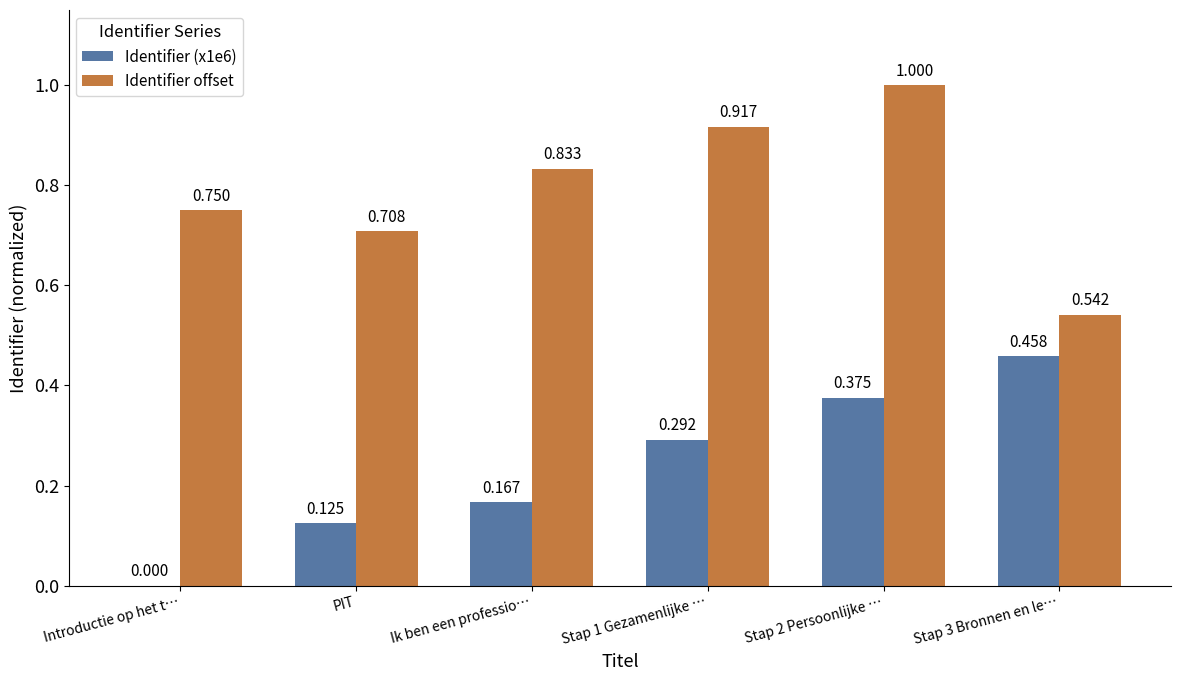

Which series has the largest total across all categories?

Identifier offset